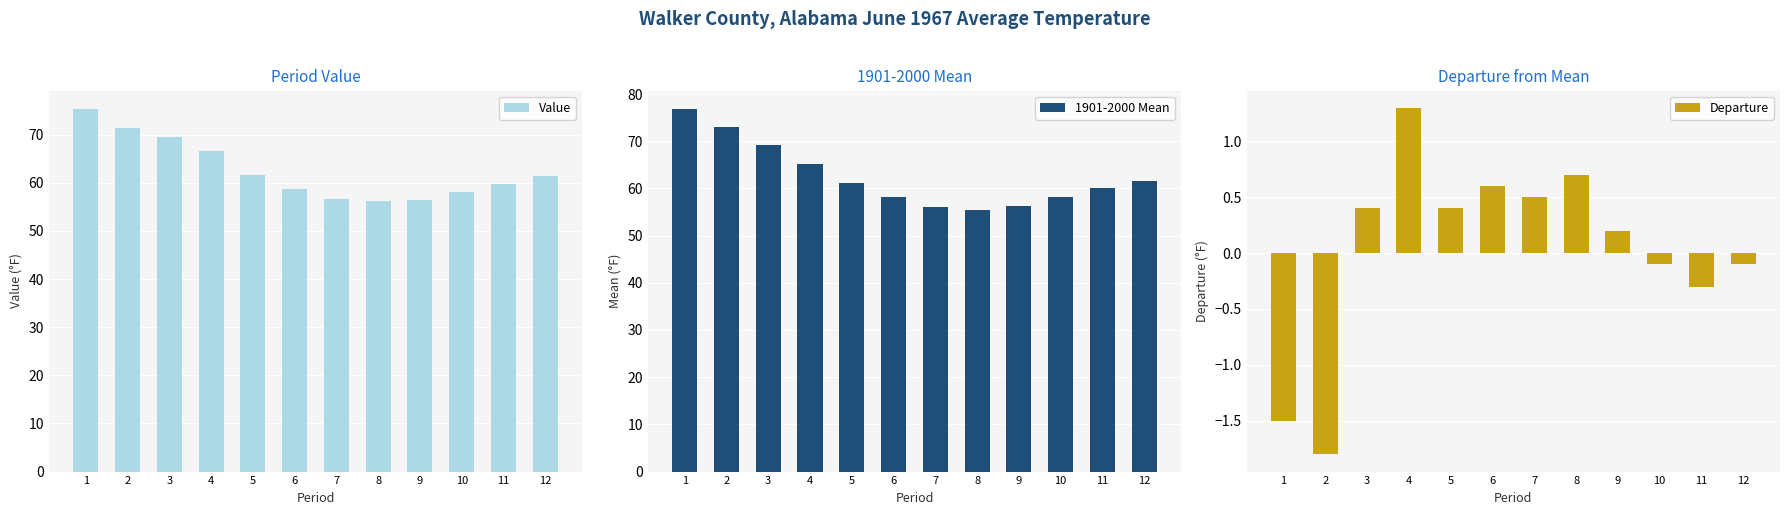

What is the sum of all Value values?

751.6